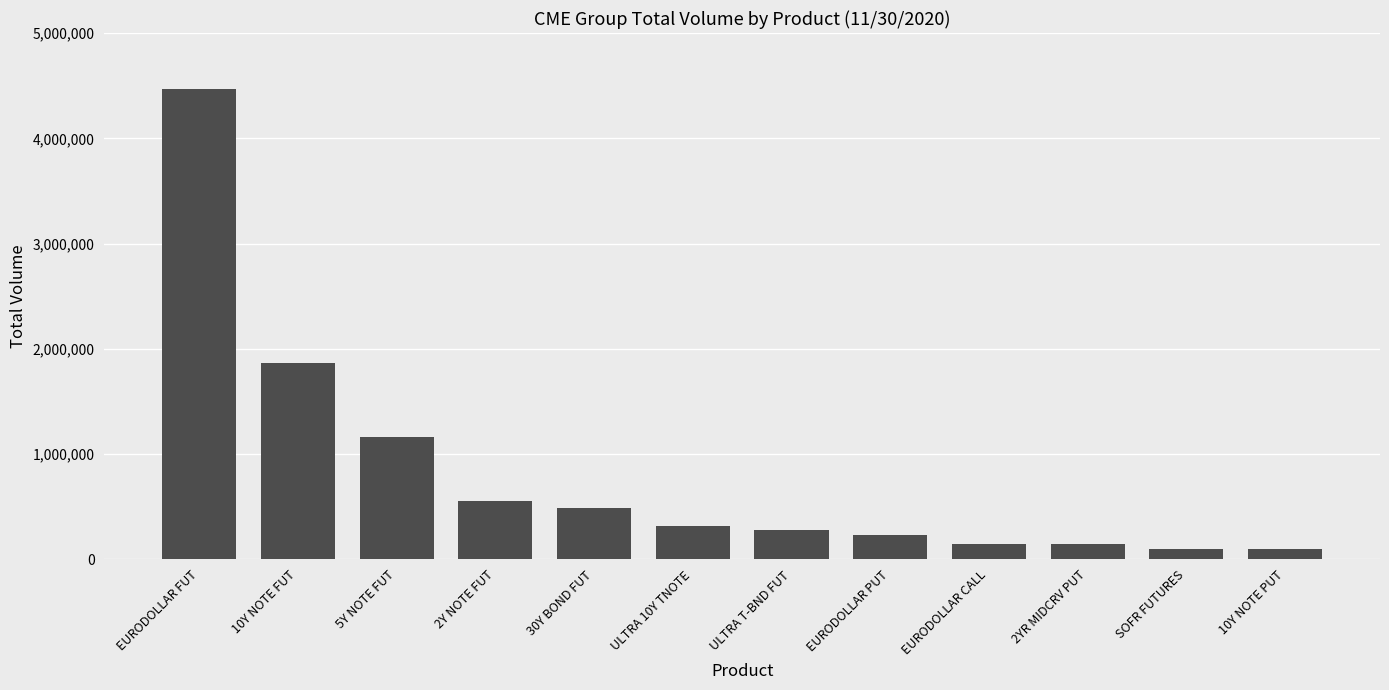

What is the label of the 1st bar from the left?

EURODOLLAR FUT